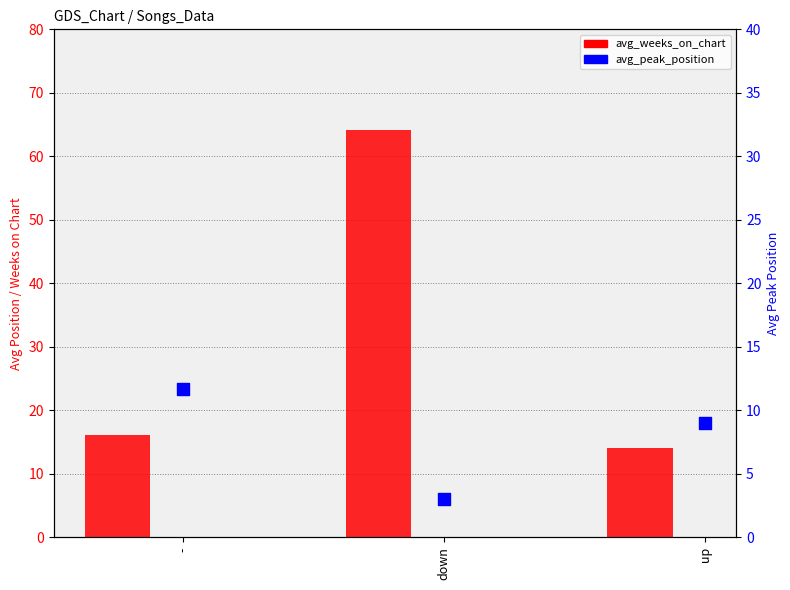

Which series contains the highest Y value?

avg_weeks_on_chart